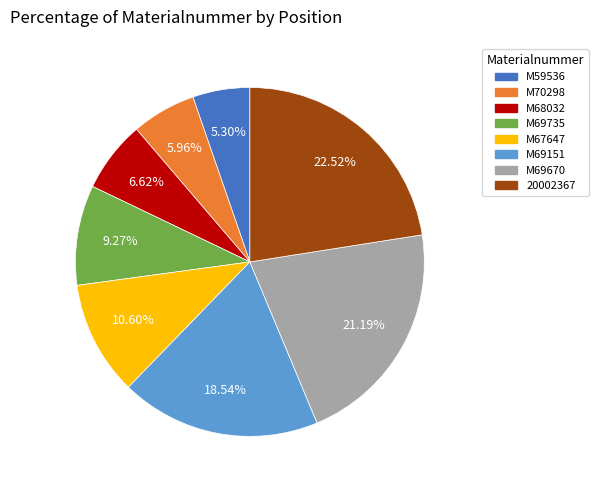

To the nearest percent, what is the difference between the largest and smallest slice percentages?

17%